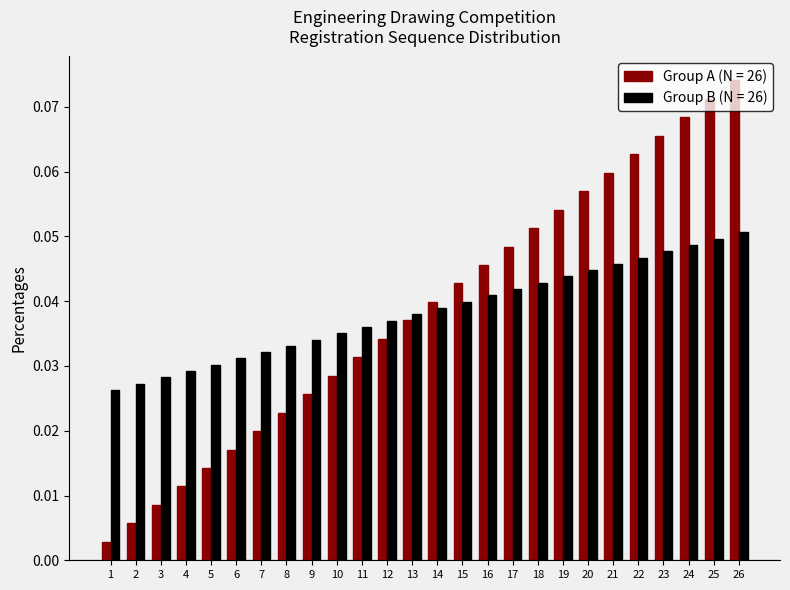

Which label corresponds to the smallest value in the chart?

1